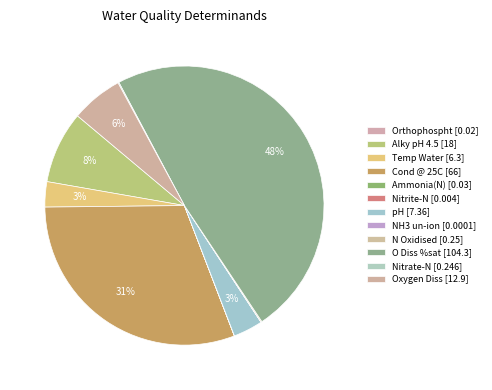

Do Oxygen Diss and Temp Water together represent more than half of the pie?

No